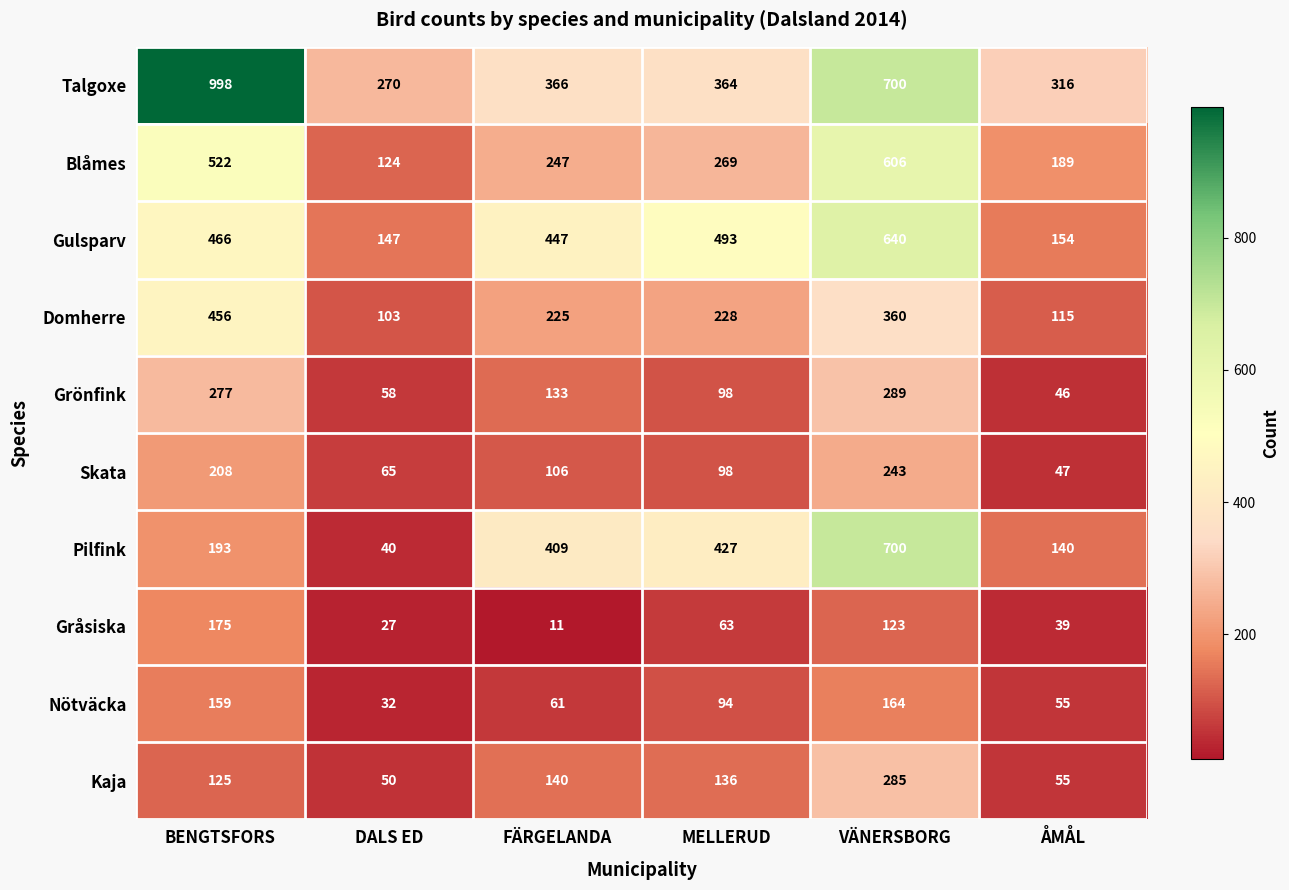

Between FÄRGELANDA and MELLERUD, which series saw the biggest shift?

Gråsiska